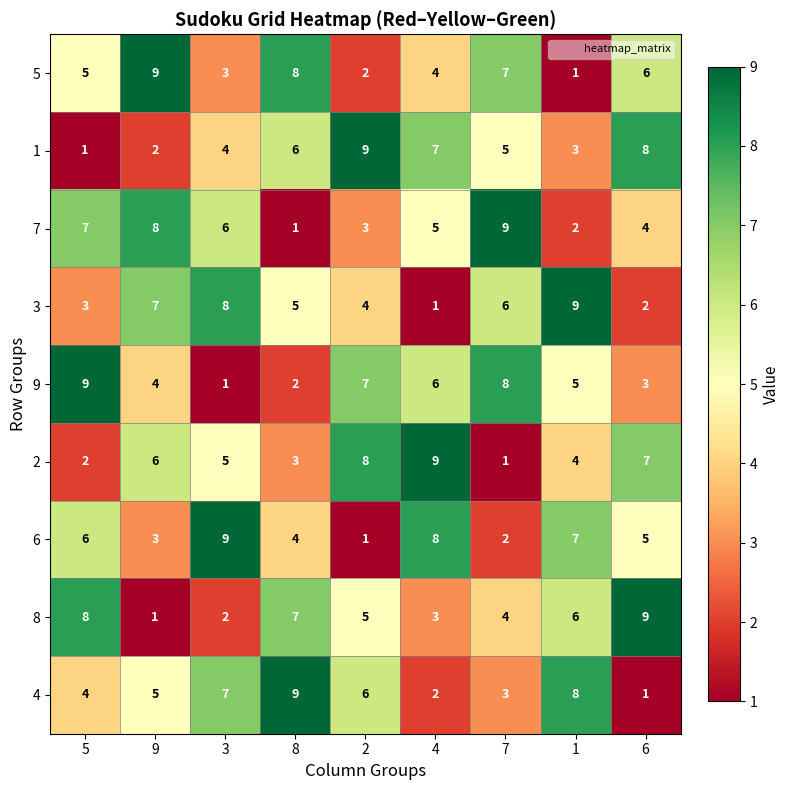

What is the greatest value displayed?

9